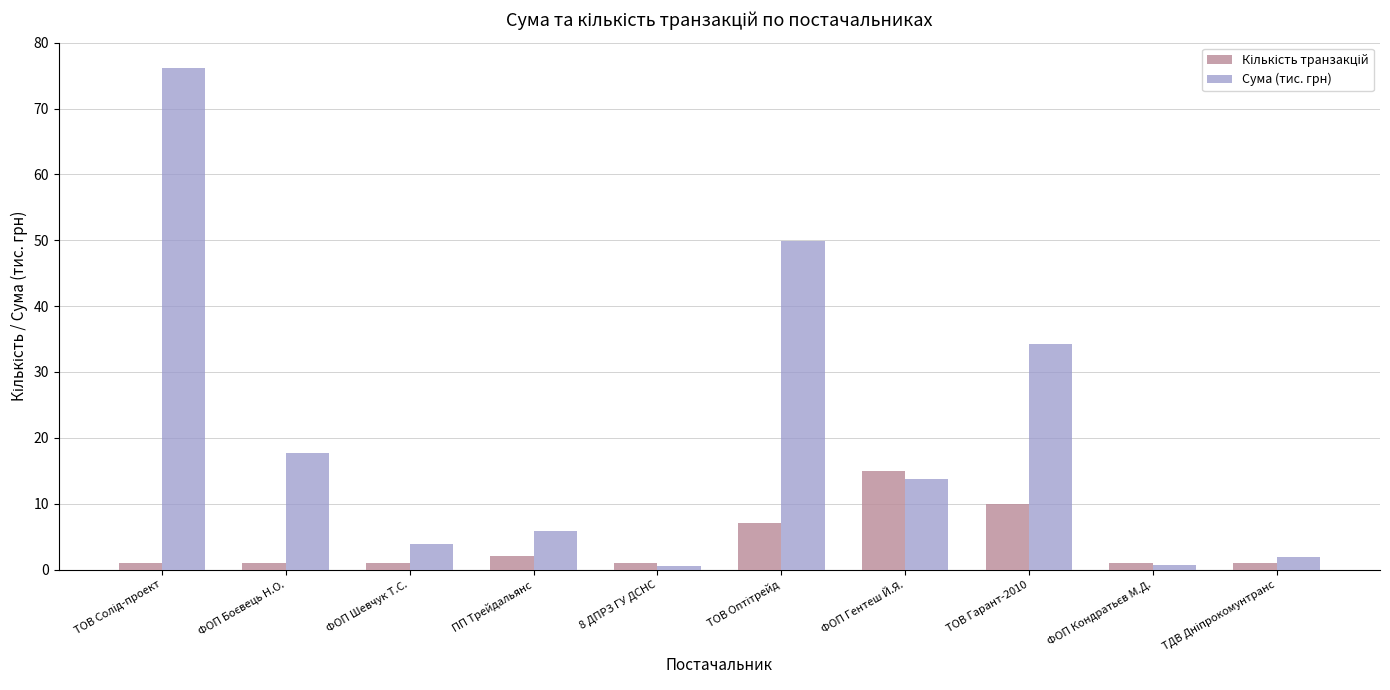

The value of Сума (тис. грн) at ТОВ Гарант-2010 is 7.9. True or false?

False